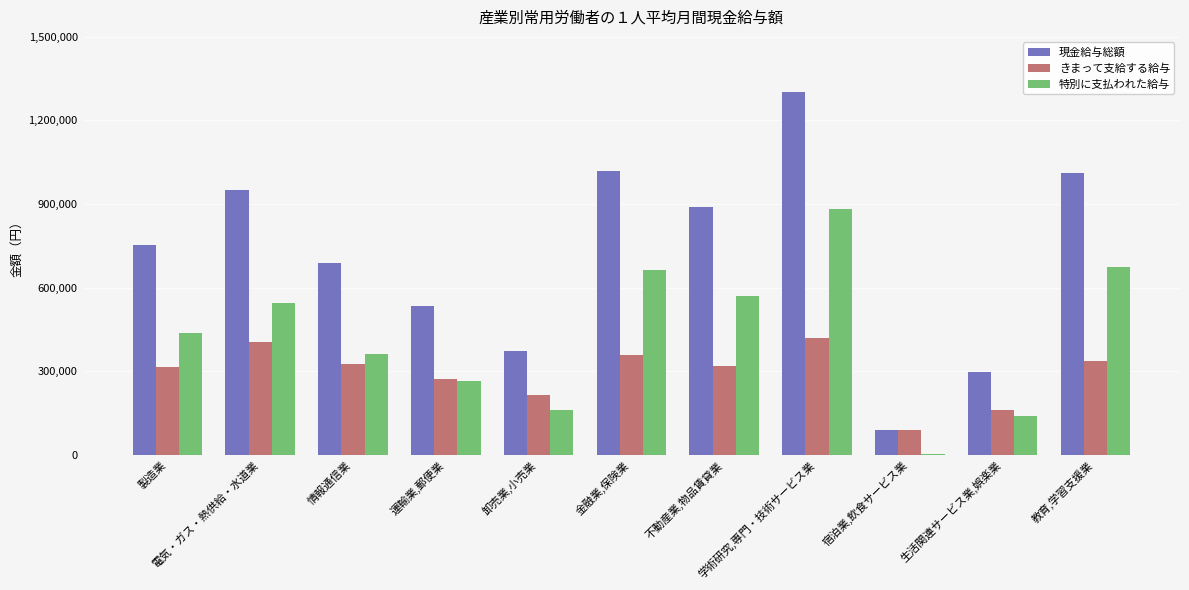

What is the highest value of the きまって支給する給与 series?

419713